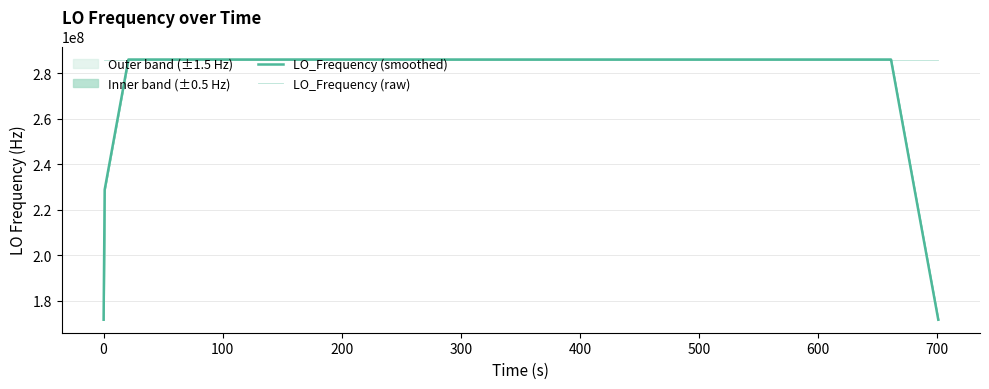

At how many categories does at least one series exceed 236606413?

40